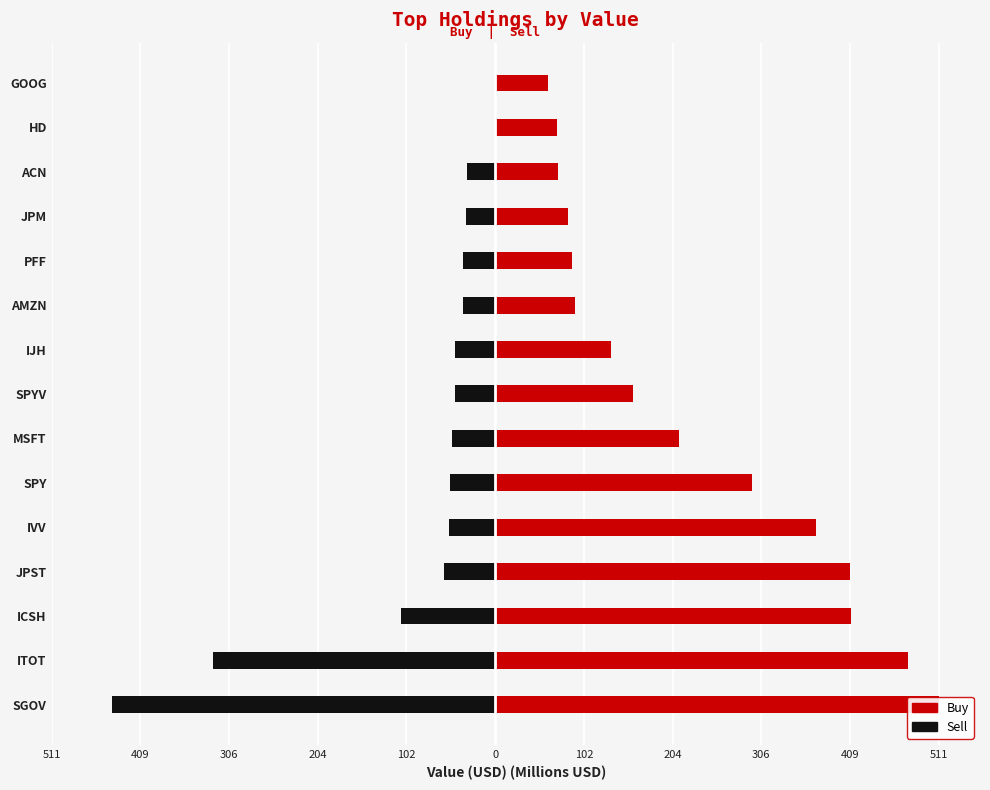

True or false: Sell has a value of -99.0 at JPST.

False